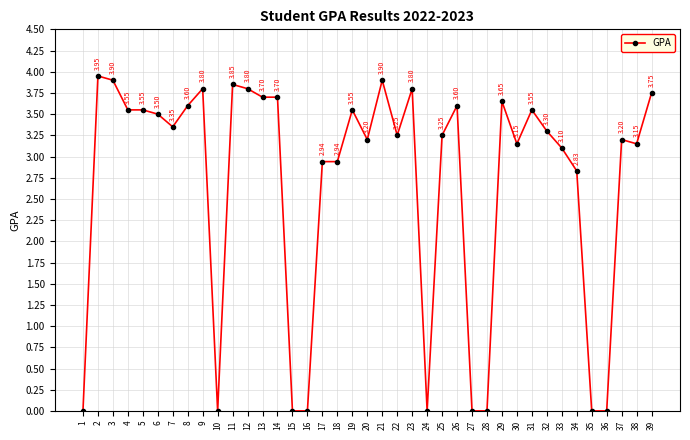

The chart shows a value of 5.7 at 12. True or false?

False